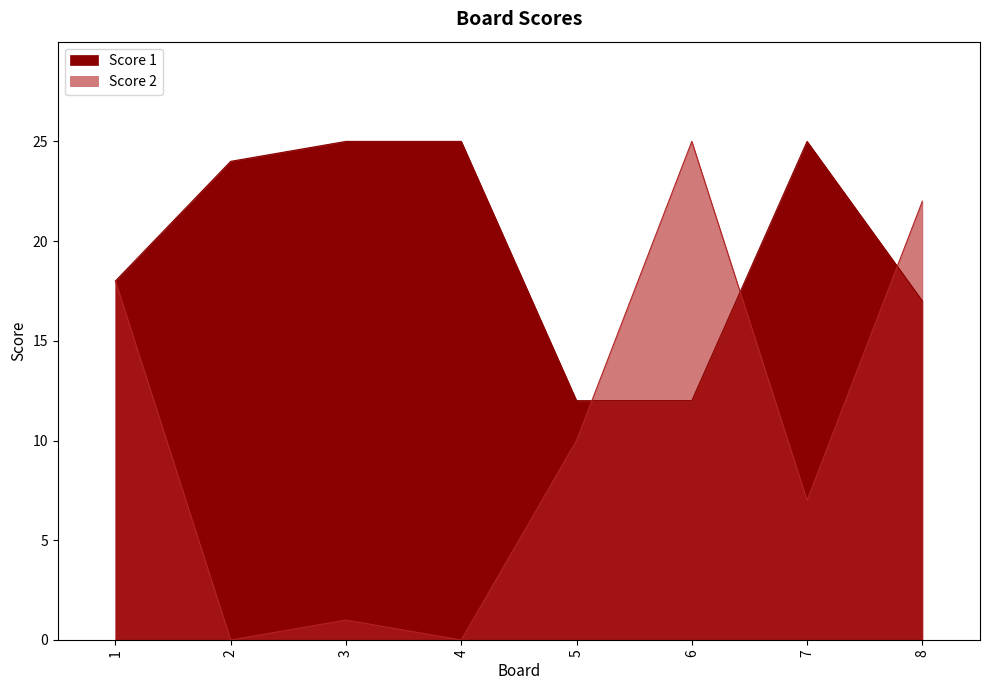

At 5, list the series in order from smallest to largest.

Score 2, Score 1